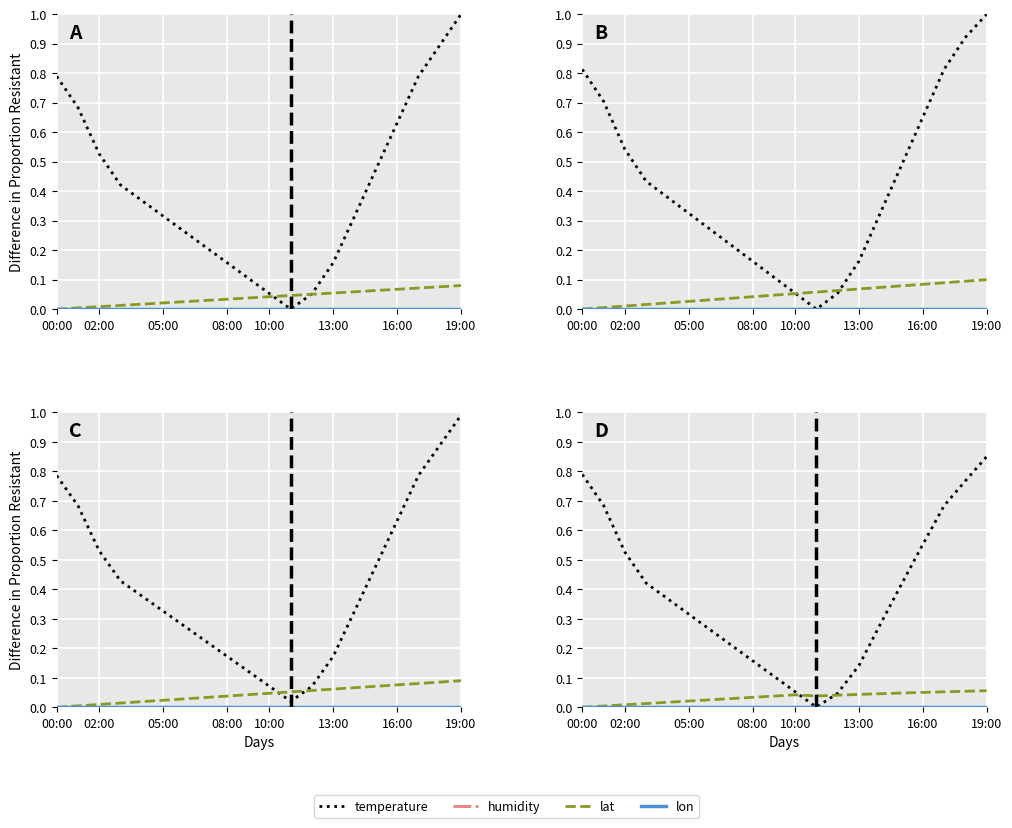

Which series ends up on top after the final intersection of lat and temperature?

temperature